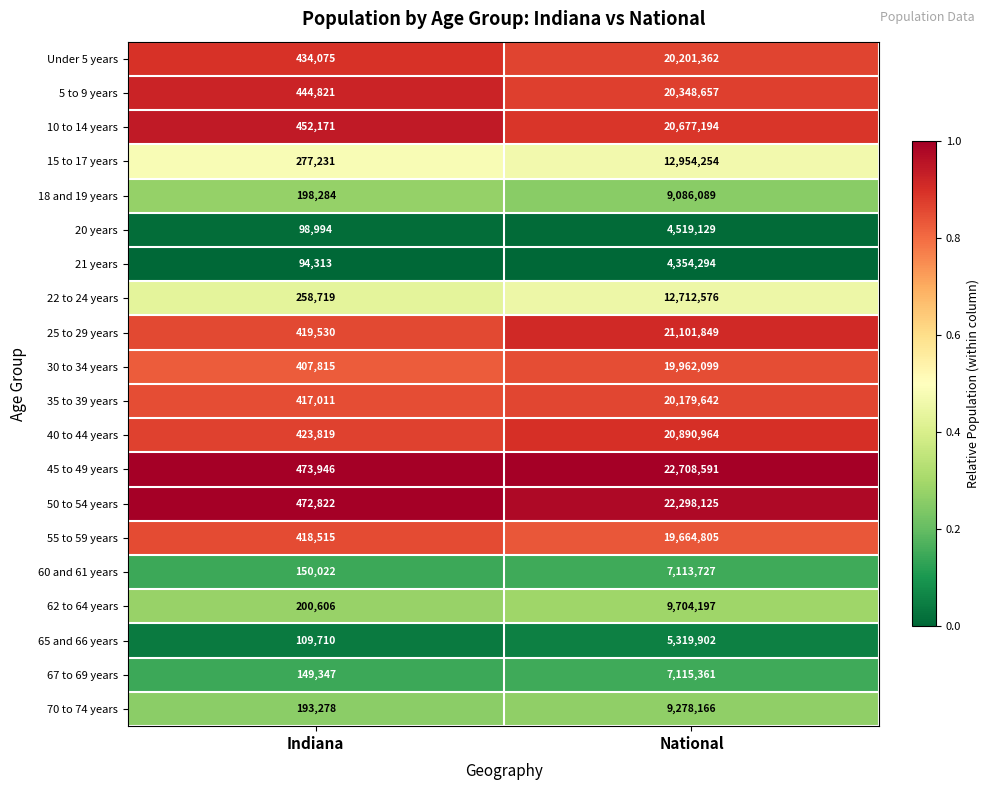

Which series changed the most between Indiana and National?

45 to 49 years